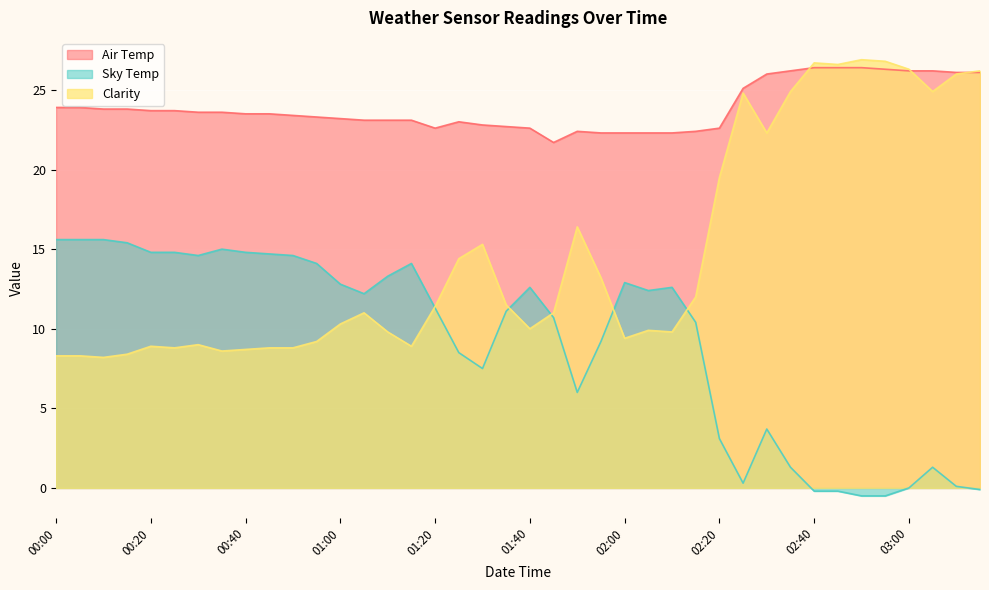

What is the difference between the highest and lowest values at 01:35?

11.6